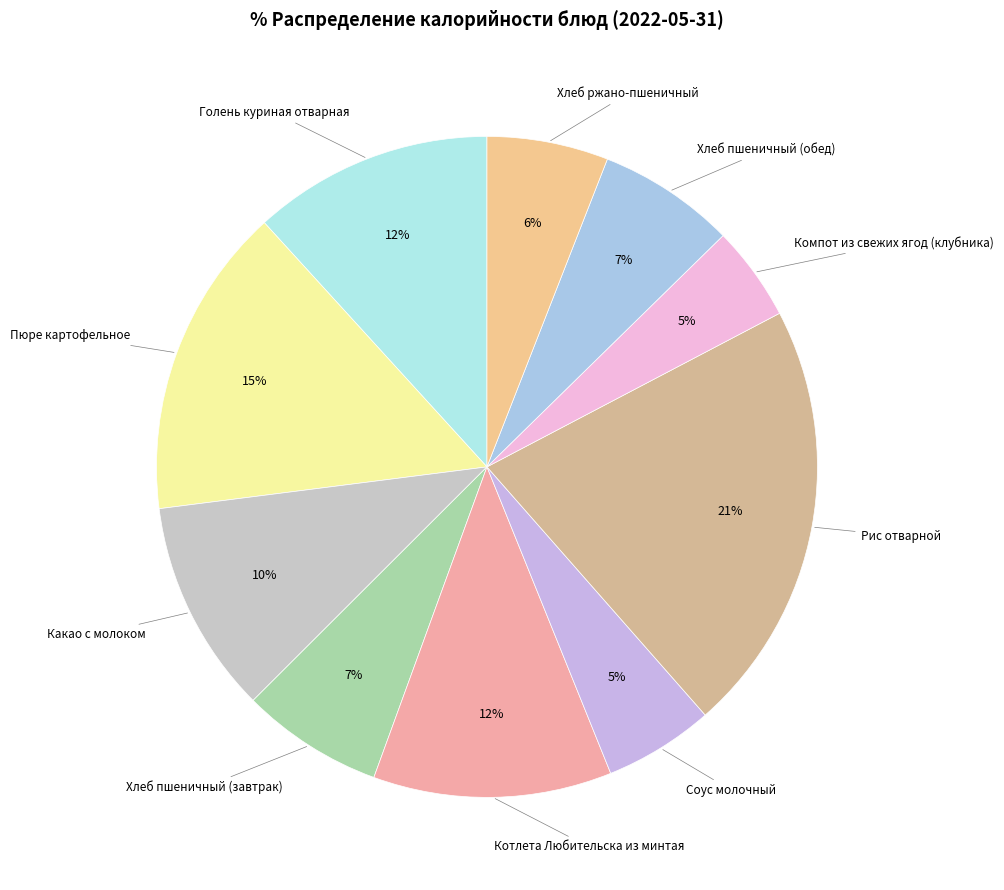

To the nearest percent, what is the combined percentage of Хлеб пшеничный (завтрак) and Рис отварной?

28%